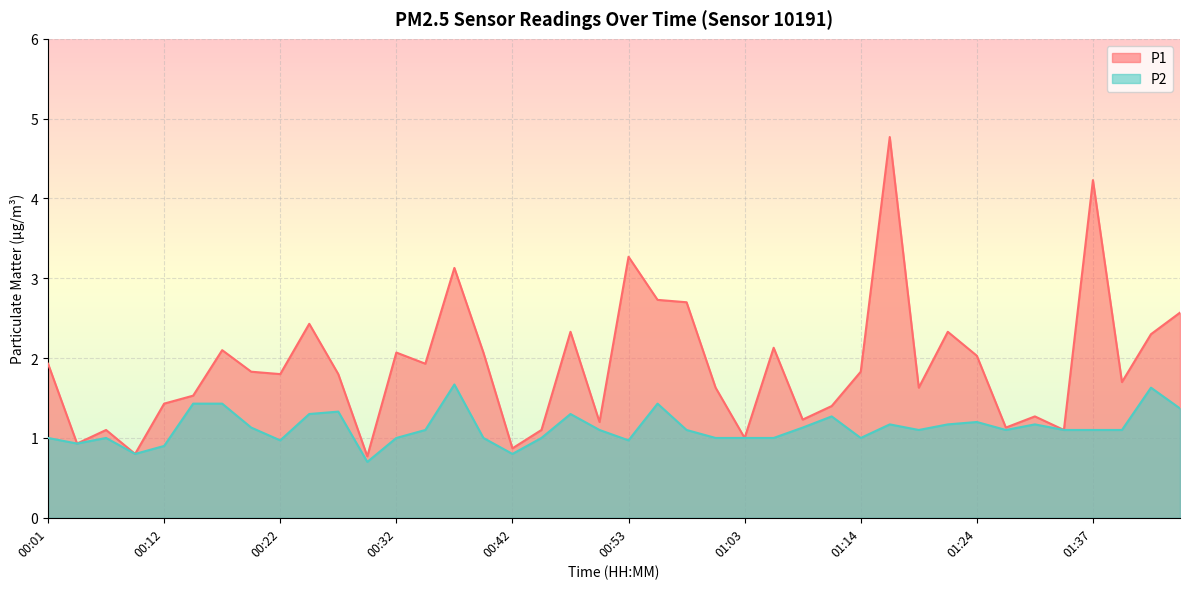

At which category does P2 reach its first local valley?

00:04